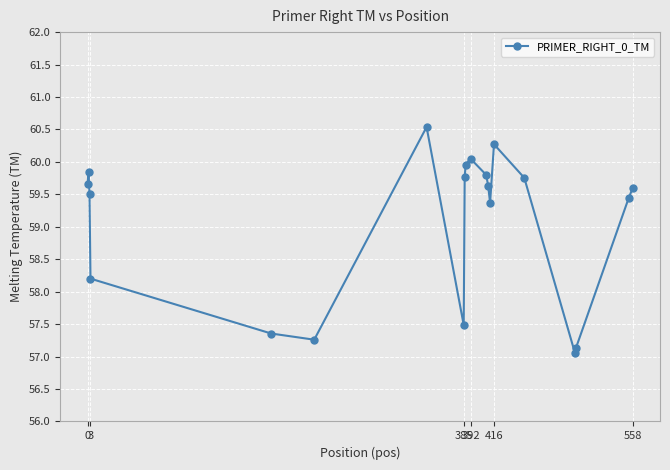

What is the minimum value shown in the chart?

57.0